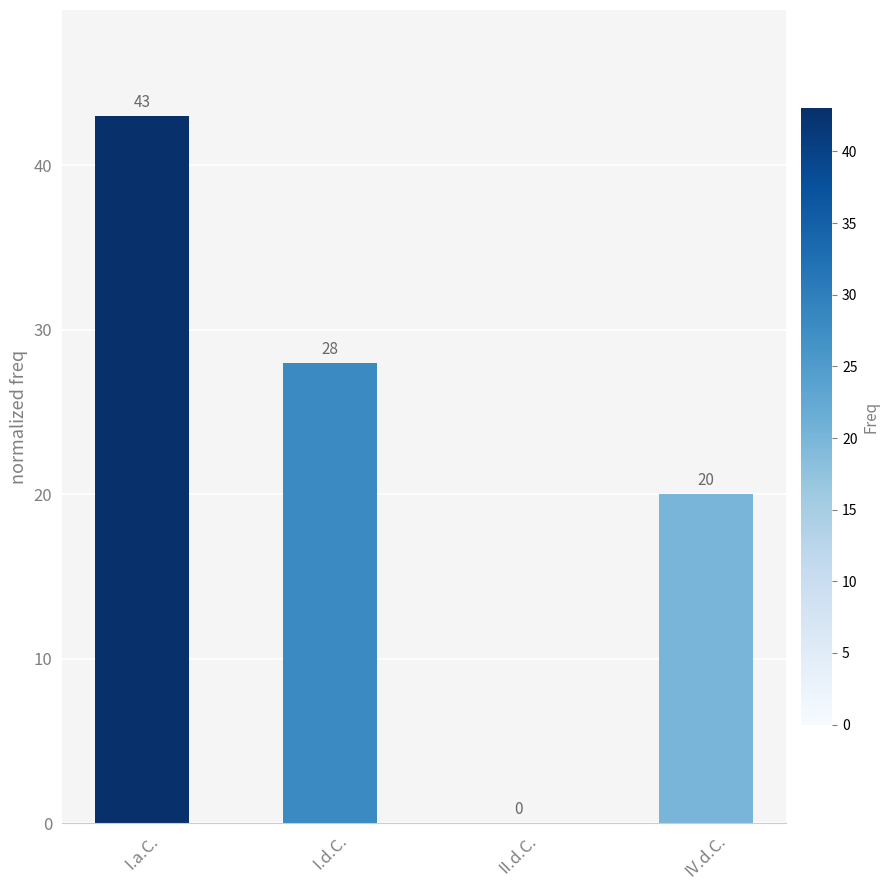

True or false: the data shows 43 at I.a.C..

True